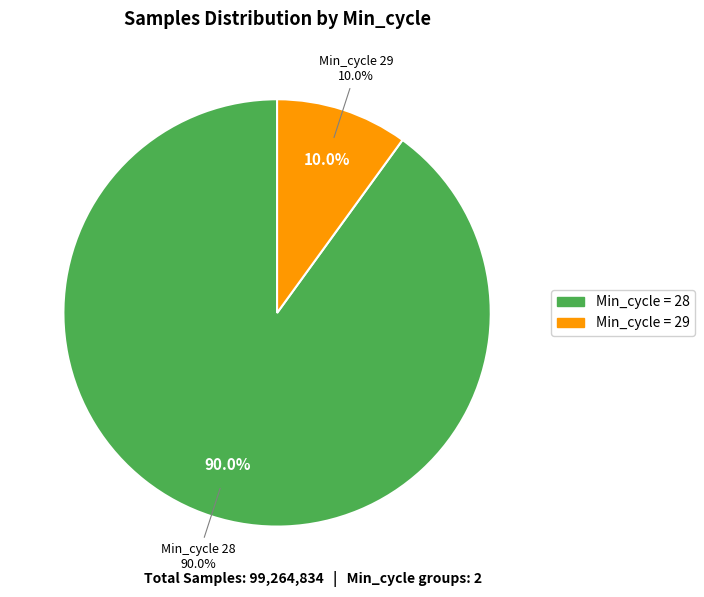

Is 28 the majority of the pie?

No